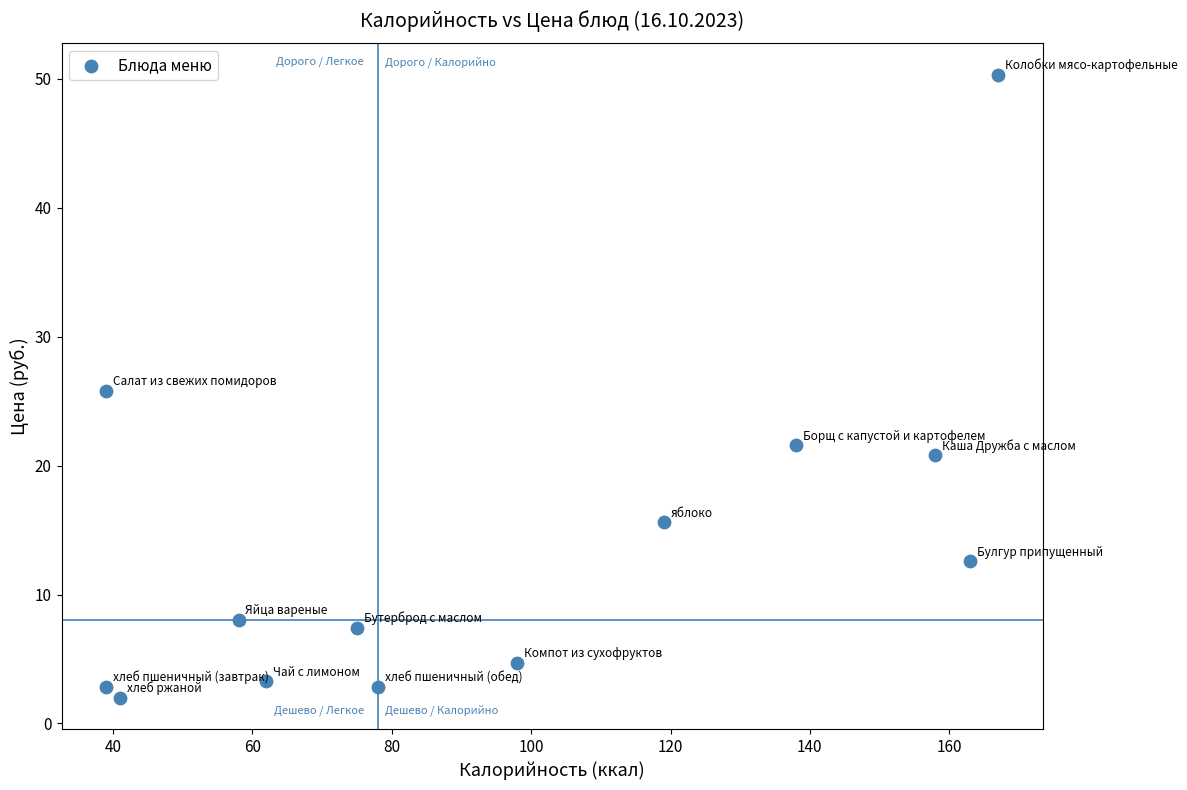

What is the range of Y values (max minus min)?

48.4